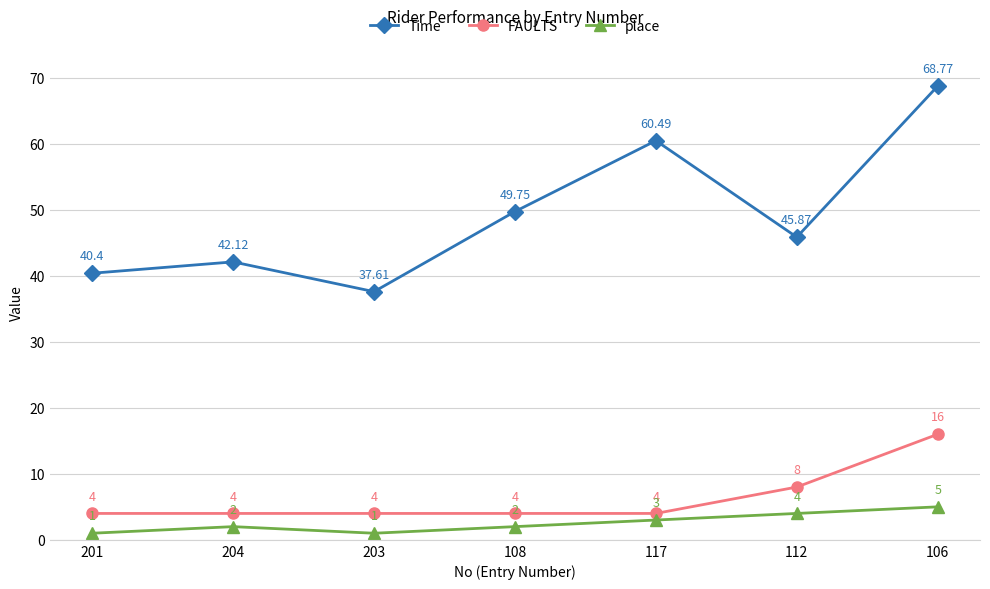

True or false: FAULTS and Time intersect in this chart.

False